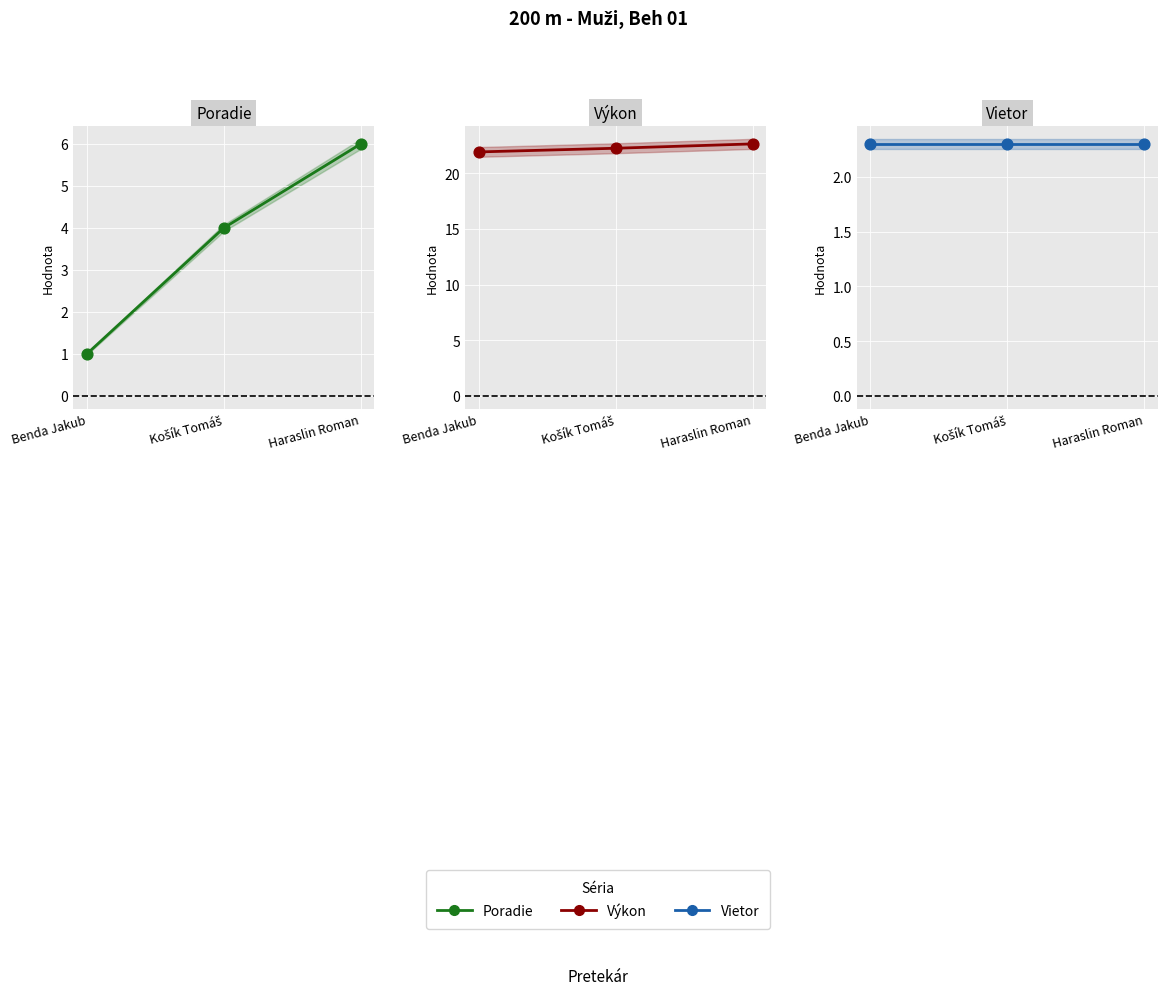

Which series contains the lowest Y value?

Poradie